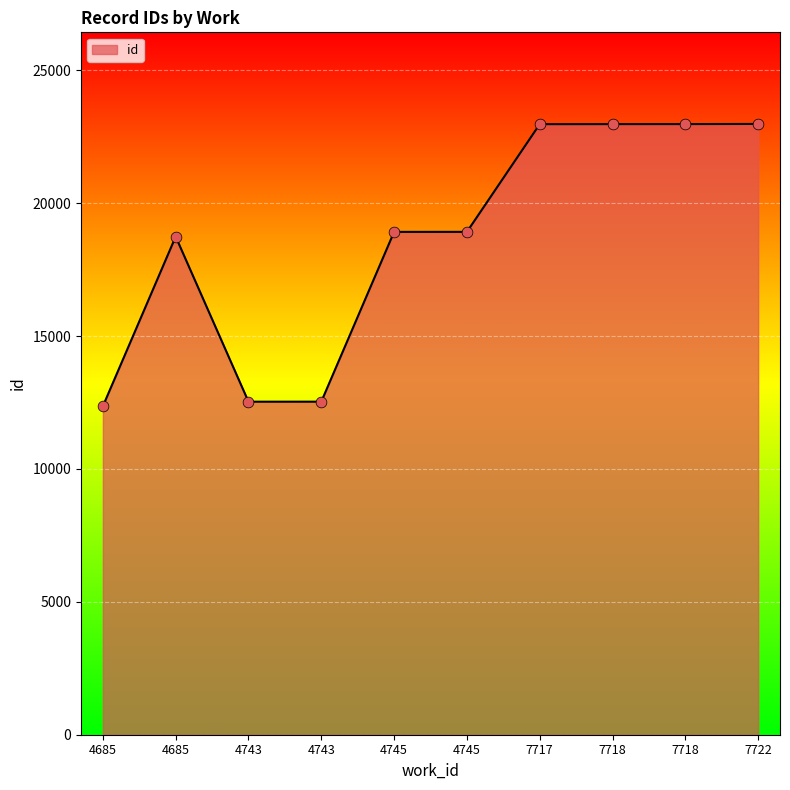

What is the change in value from 4745 to 7717?

+4052